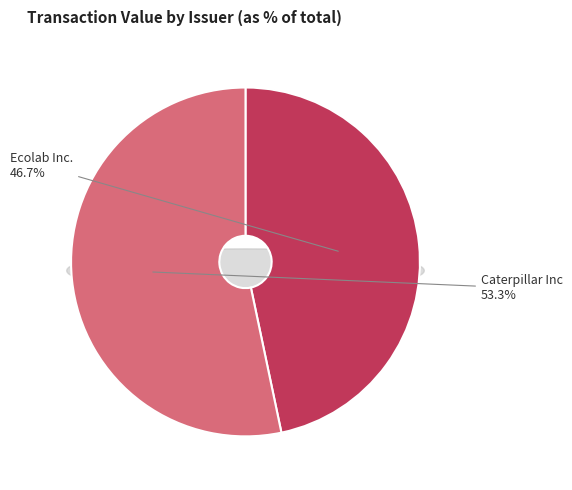

Between Caterpillar Inc and Ecolab Inc., which is larger?

Caterpillar Inc